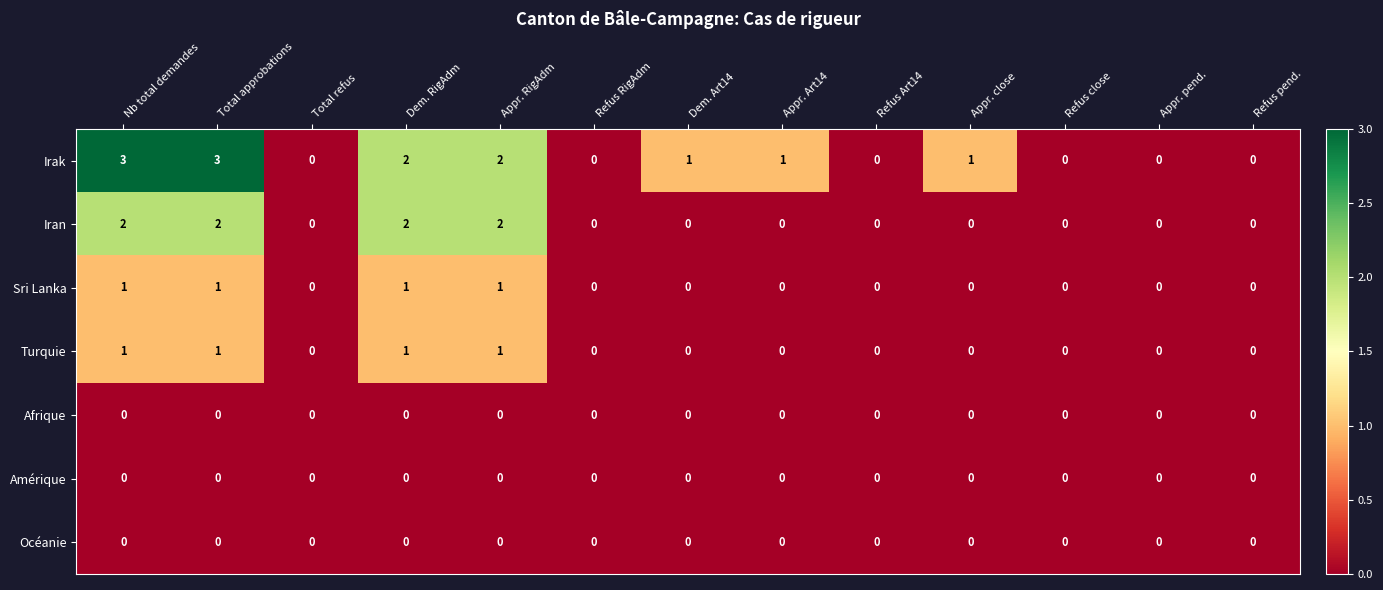

Which series changed the most between Appr. Art14 and Refus pend.?

Irak